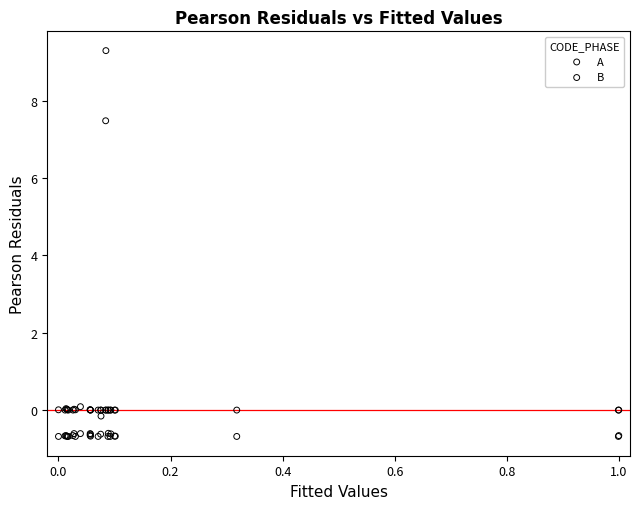

Across all series, what Y value is closest to 4?

7.5